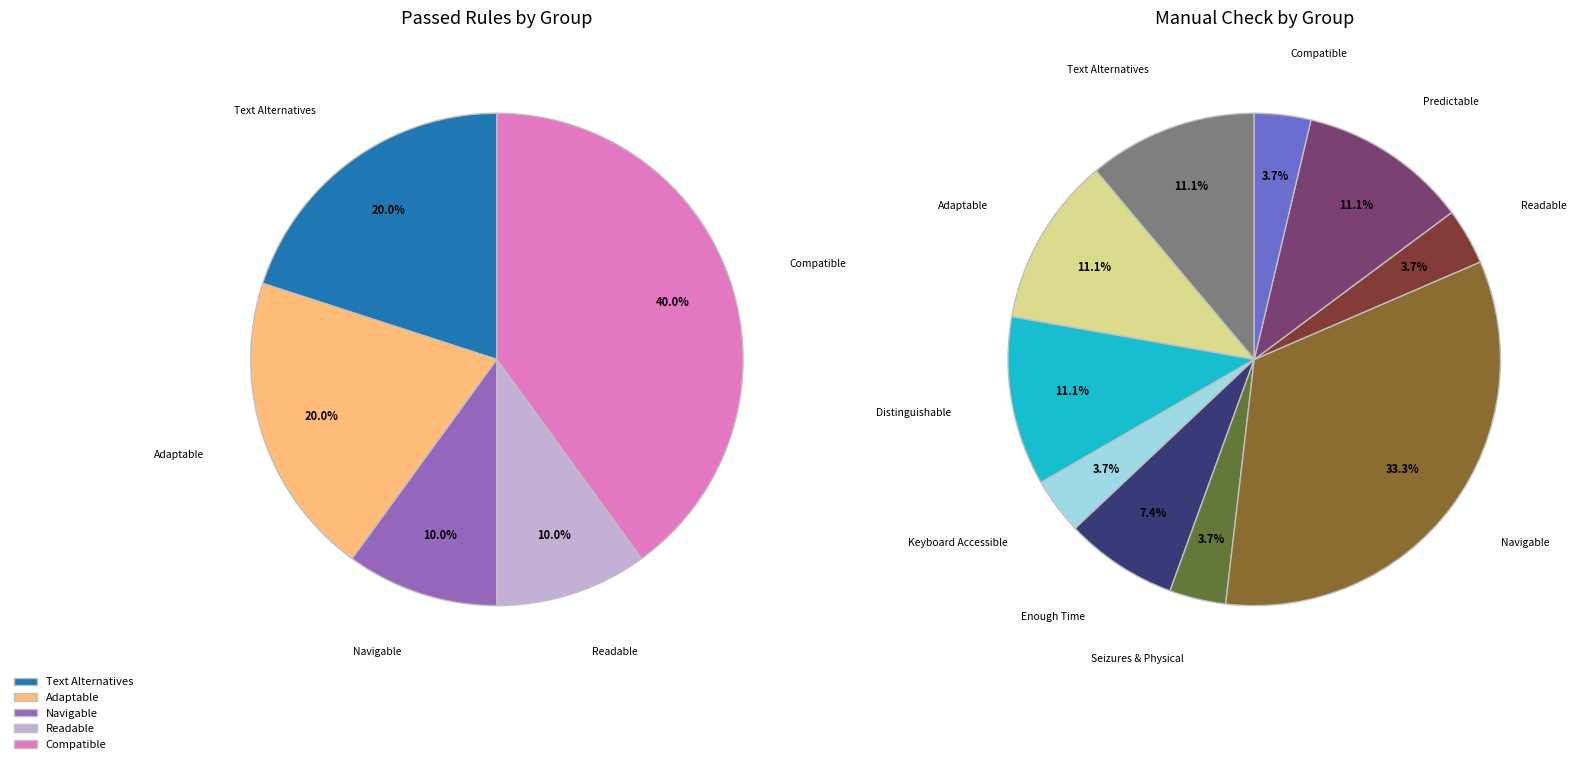

Does Distinguishable represent more than half of the total?

No